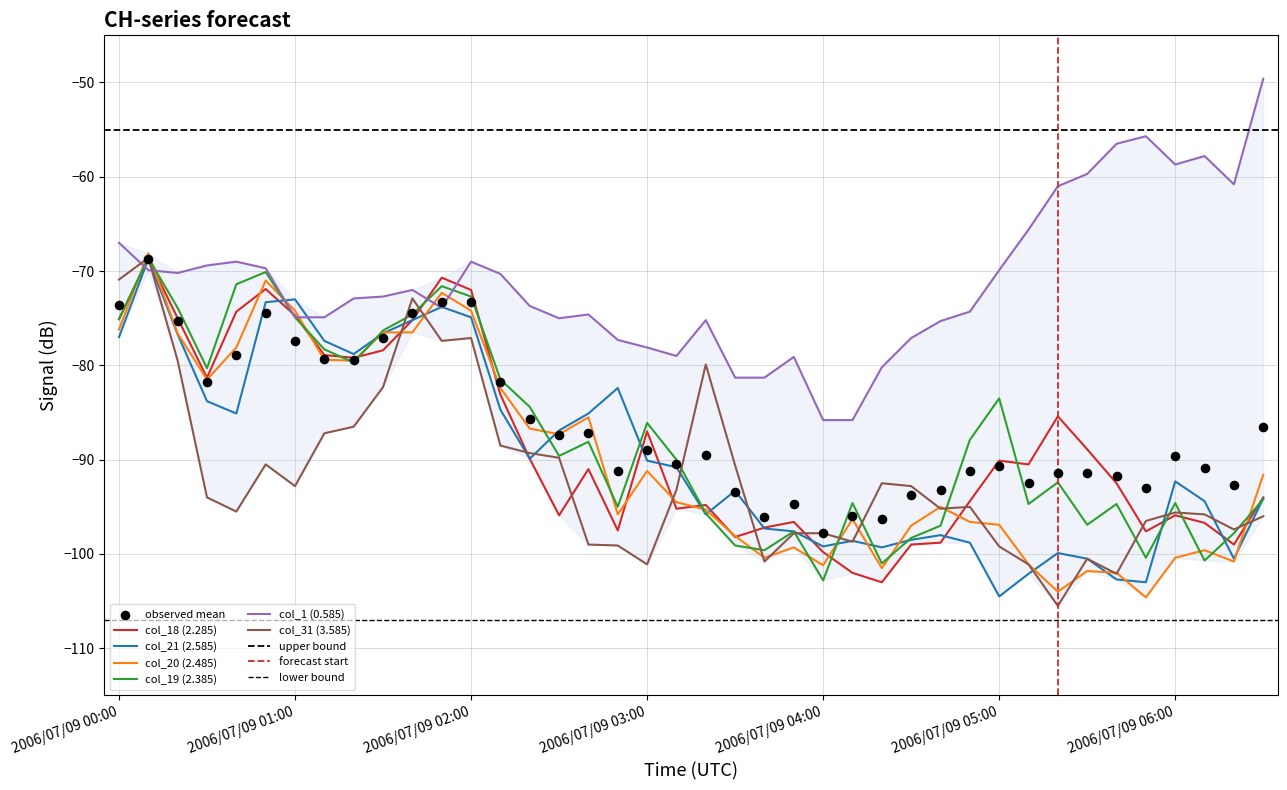

Which series has the widest spread of Y values?

col_31 (3.585)